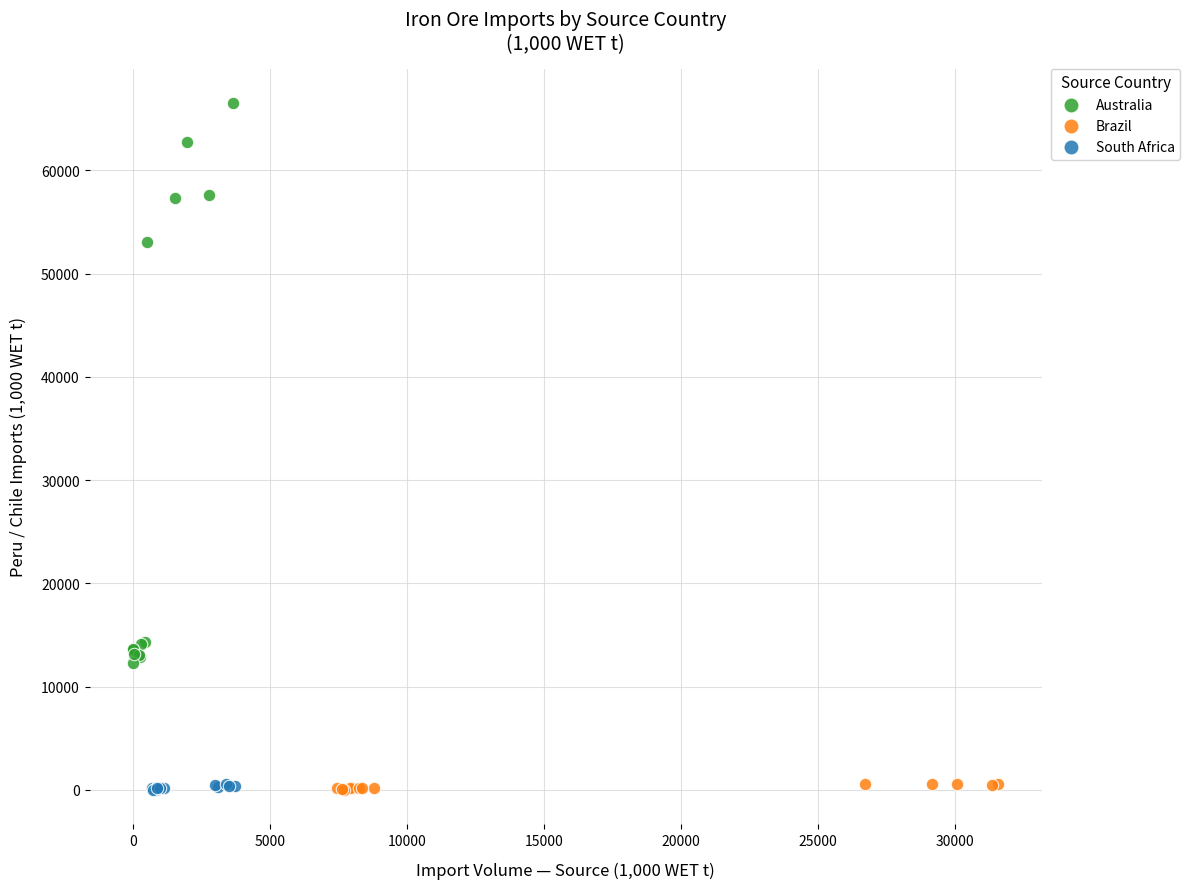

What are all the series names shown in the legend?

Australia, Brazil, South Africa